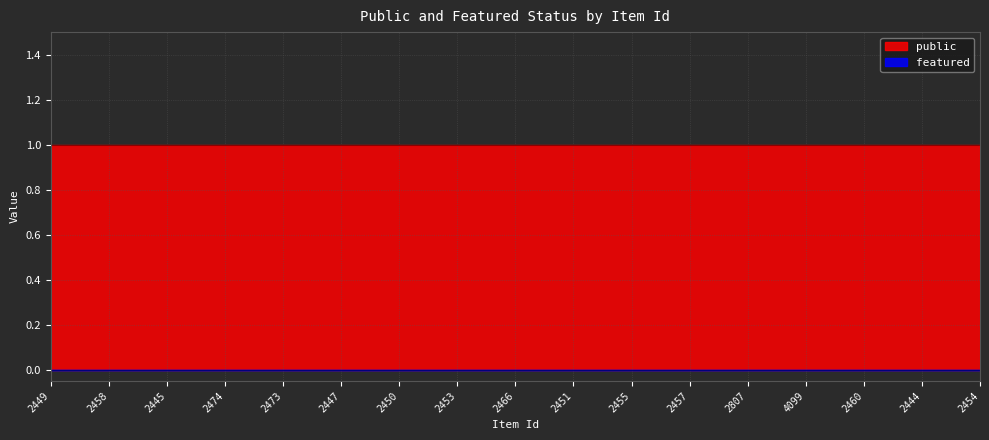

Rank the series by their average value, from lowest to highest.

featured, public